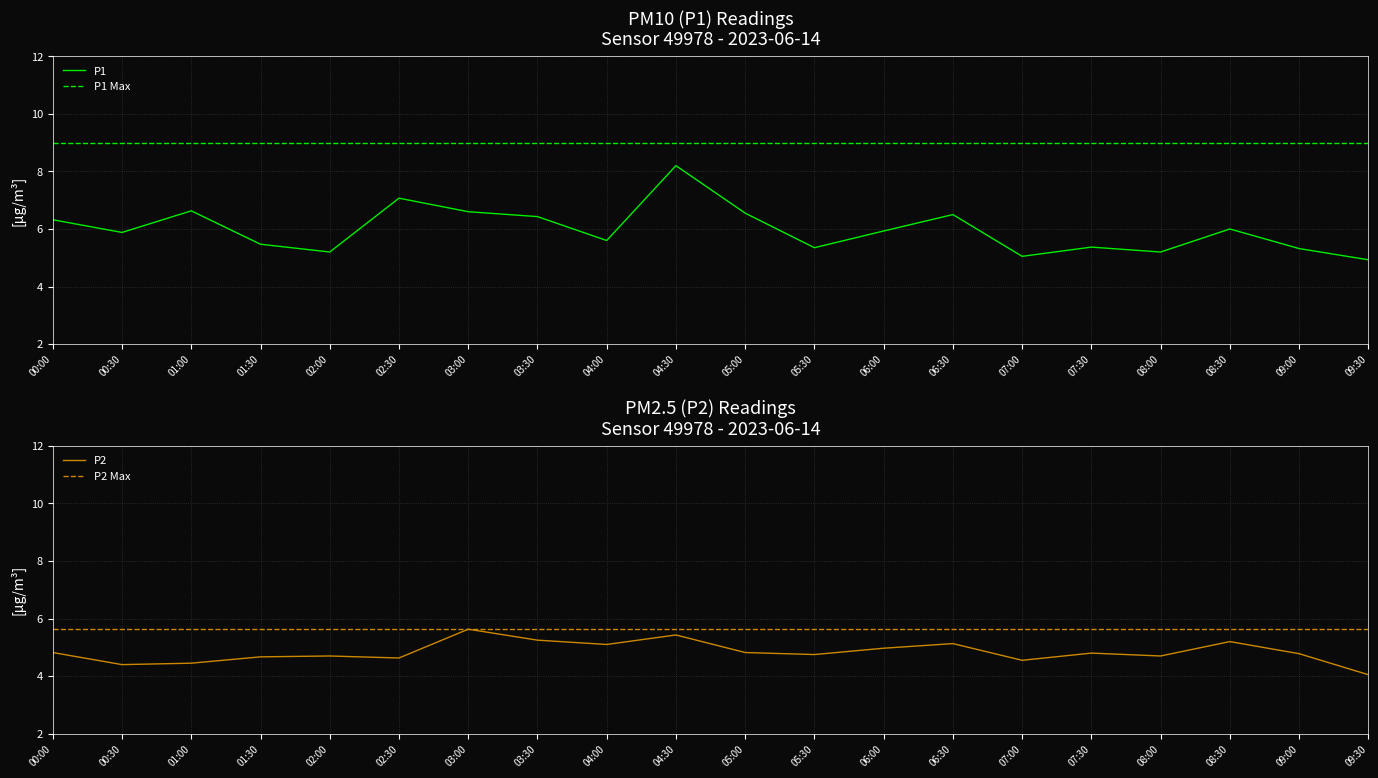

What is the value of the P1 point at the 20th from the left?

4.9